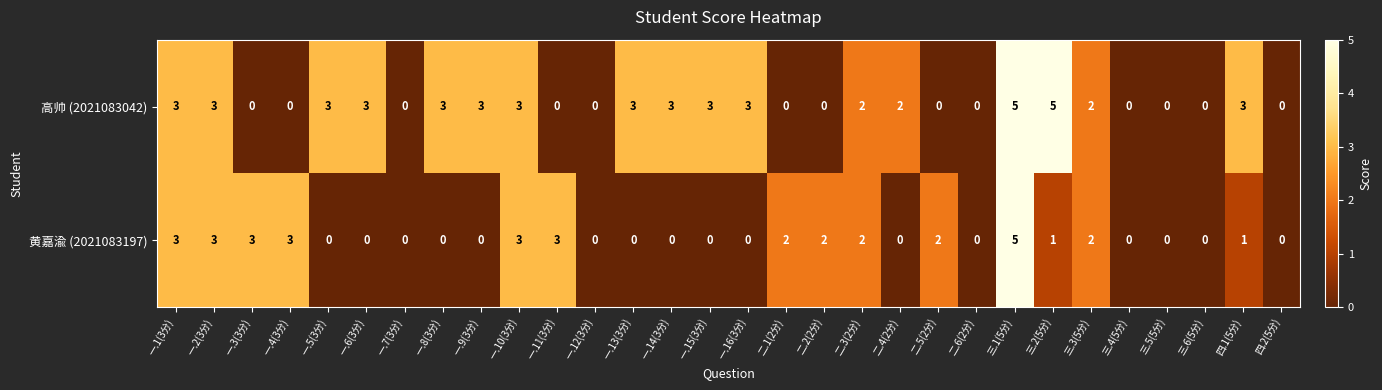

What is the difference between the 高帅 (2021083042) values at 一.14(3分) and 三.4(5分)?

3